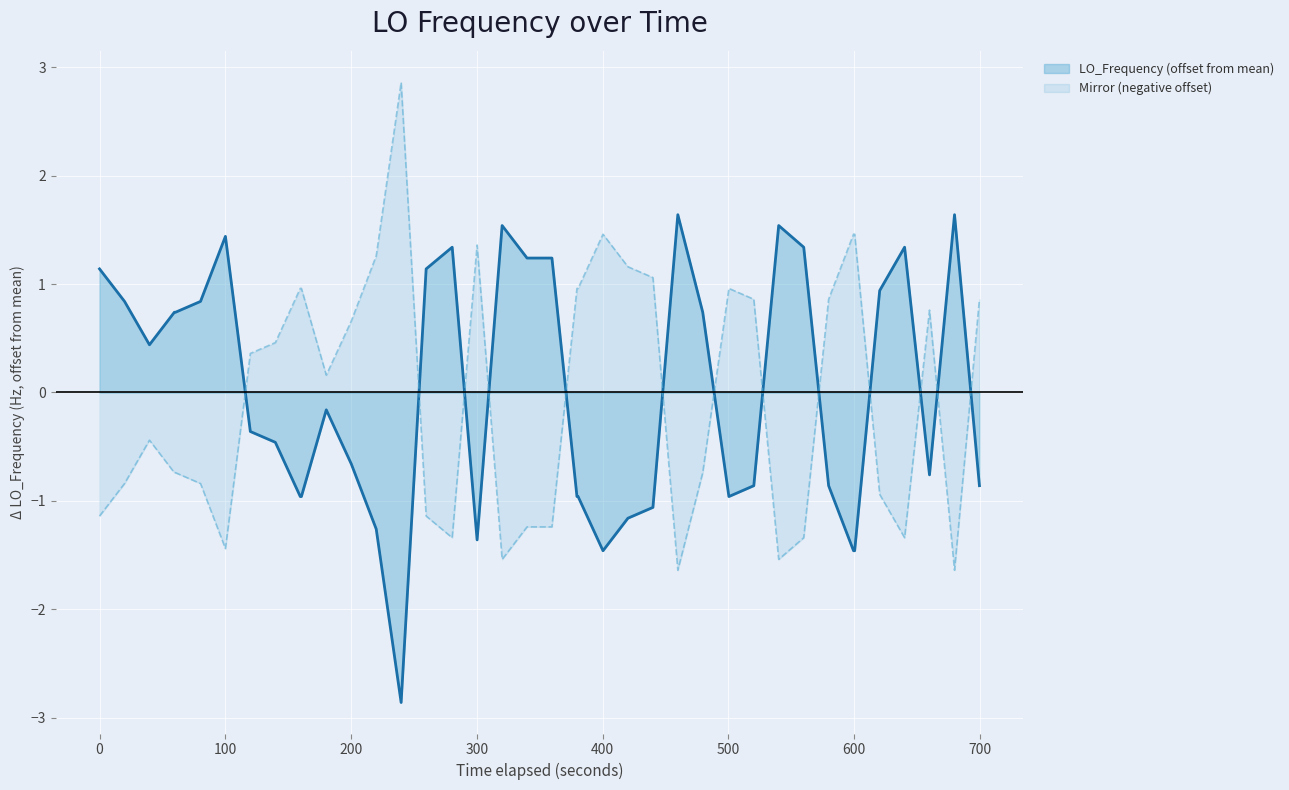

What is the minimum value shown in the chart?

-2.9